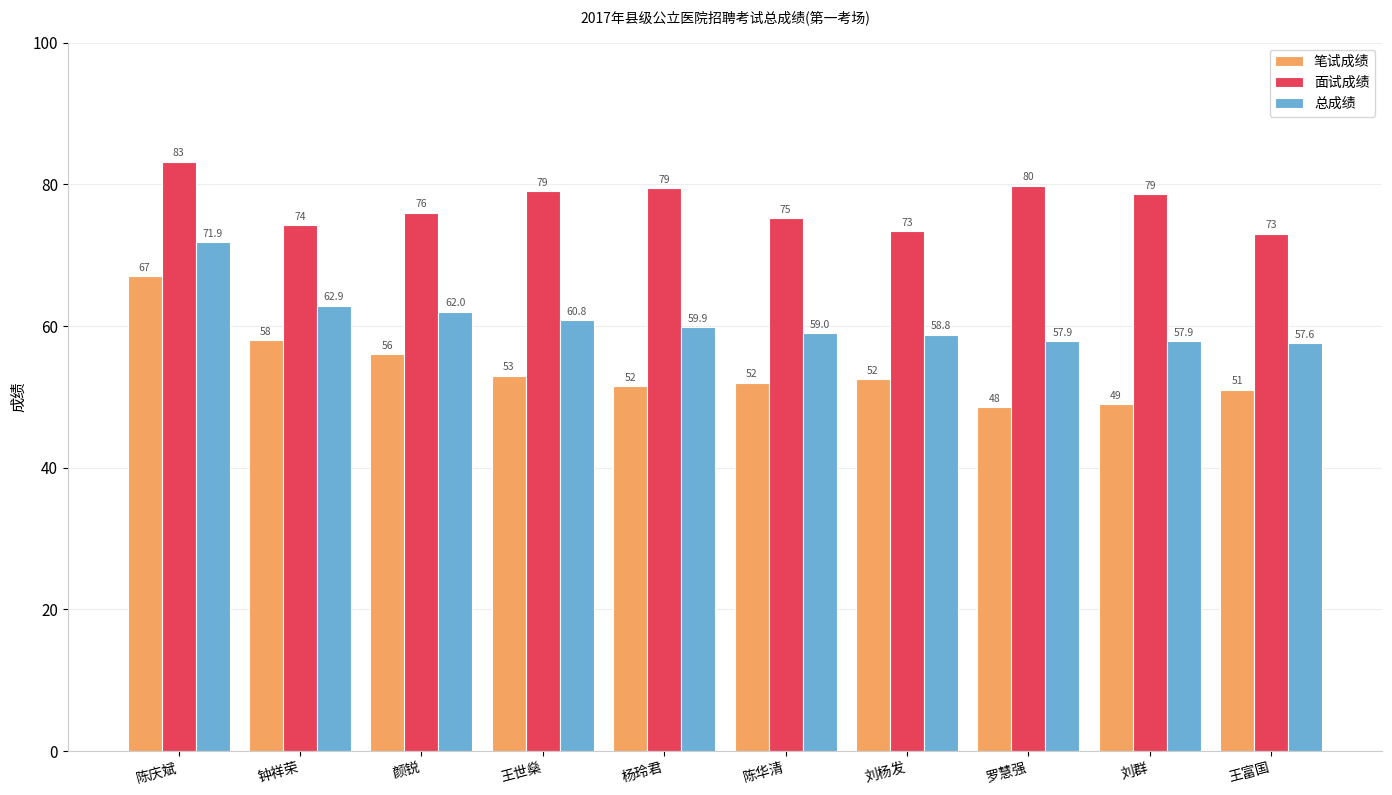

Which series has the largest total across all categories?

面试成绩